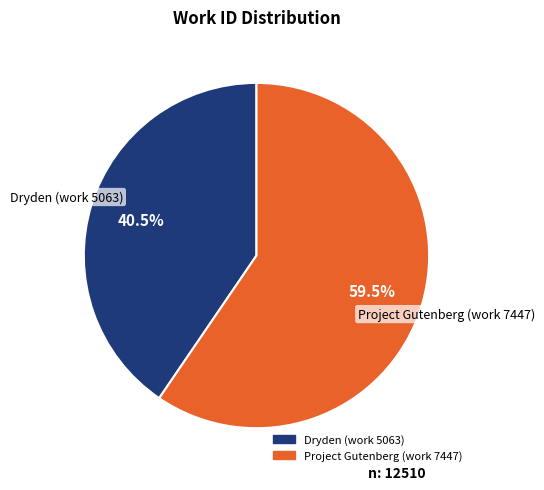

Which category has the biggest portion of the pie?

Project Gutenberg (work 7447)